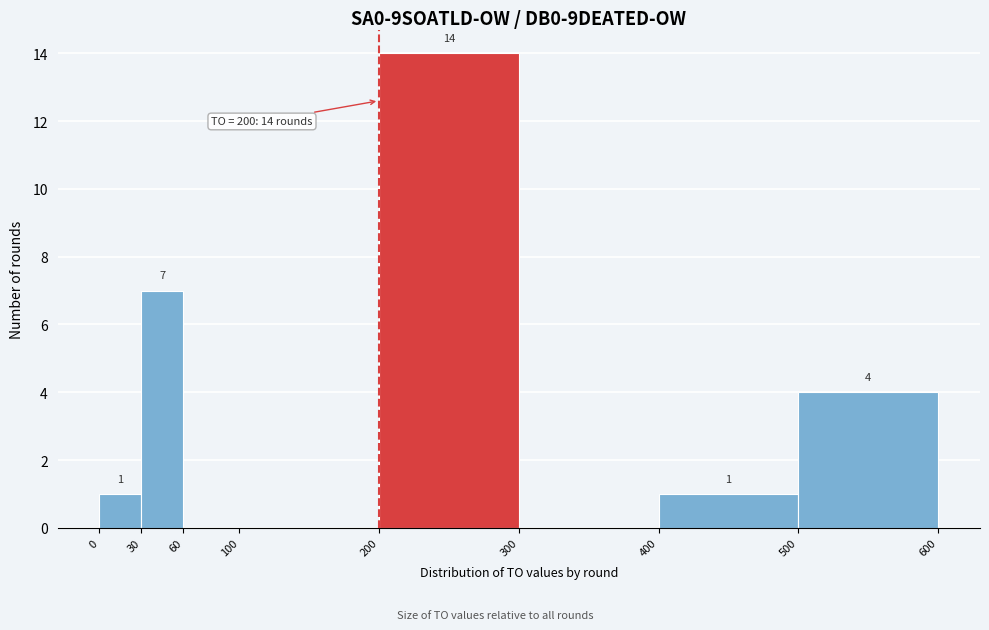

Which range on the x-axis has the tallest bar?

200 to 300